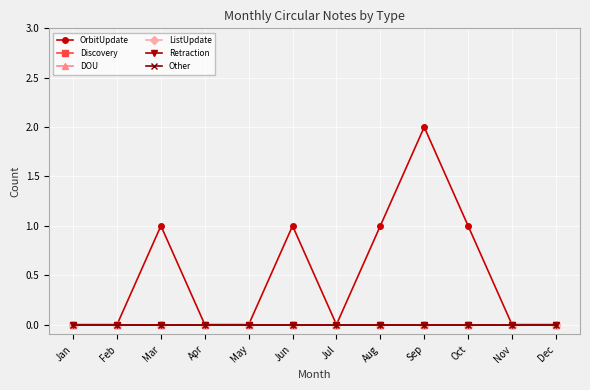

True or false: ListUpdate and OrbitUpdate cross at least once.

False